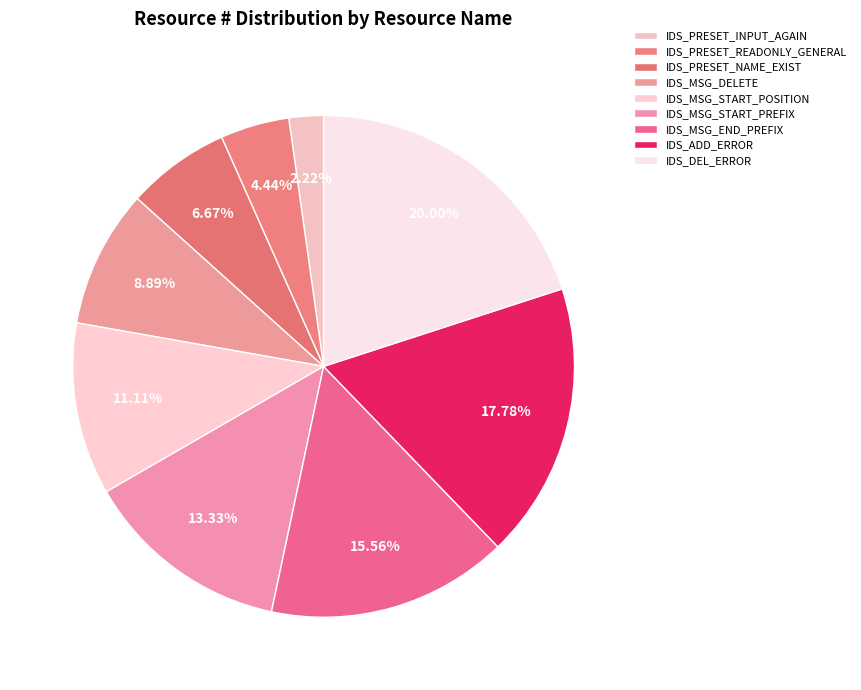

To the nearest percent, what is the difference between the largest and smallest slice percentages?

18%